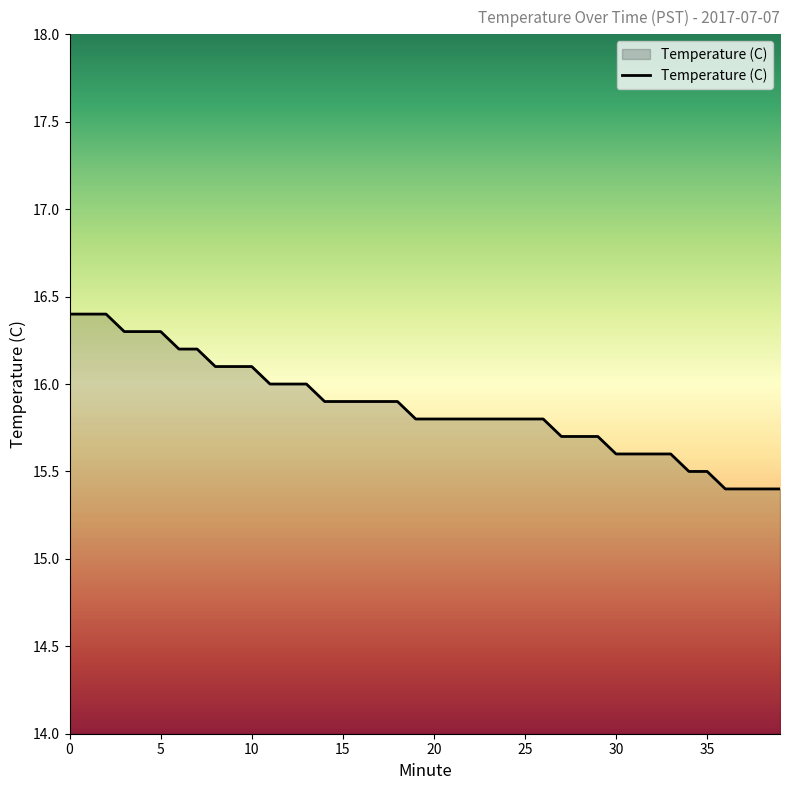

What is the sum of all values?

634.8